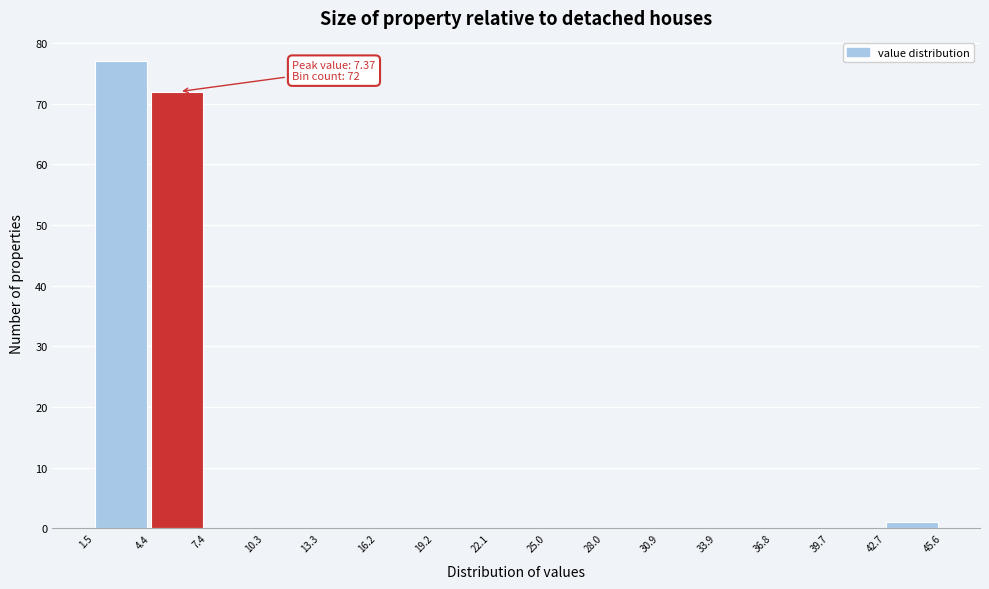

Which range on the x-axis has the tallest bar?

1.5 to 4.4